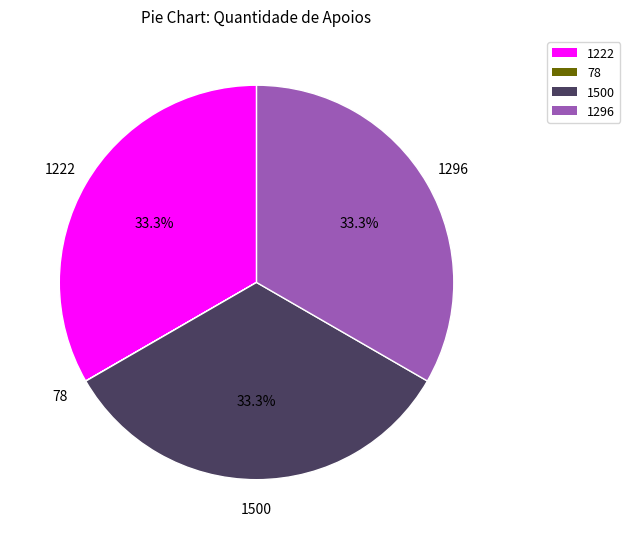

To the nearest percent, what is the difference between the largest and smallest slice percentages?

33%